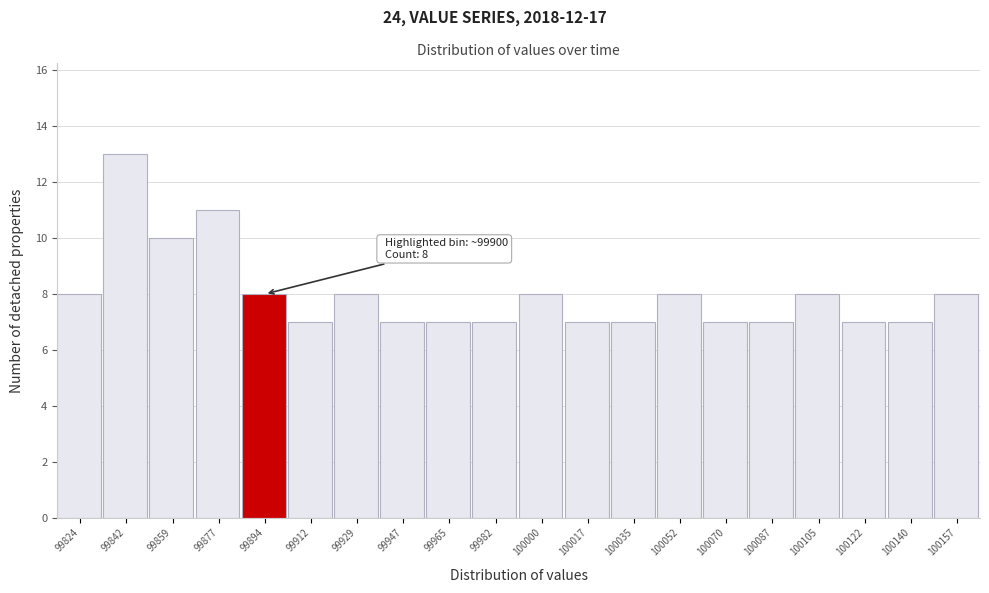

Reading right to left, list all the values displayed in this chart.

8	7	7	8	7	7	8	7	7	8	7	7	7	8	7	8	11	10	13	8